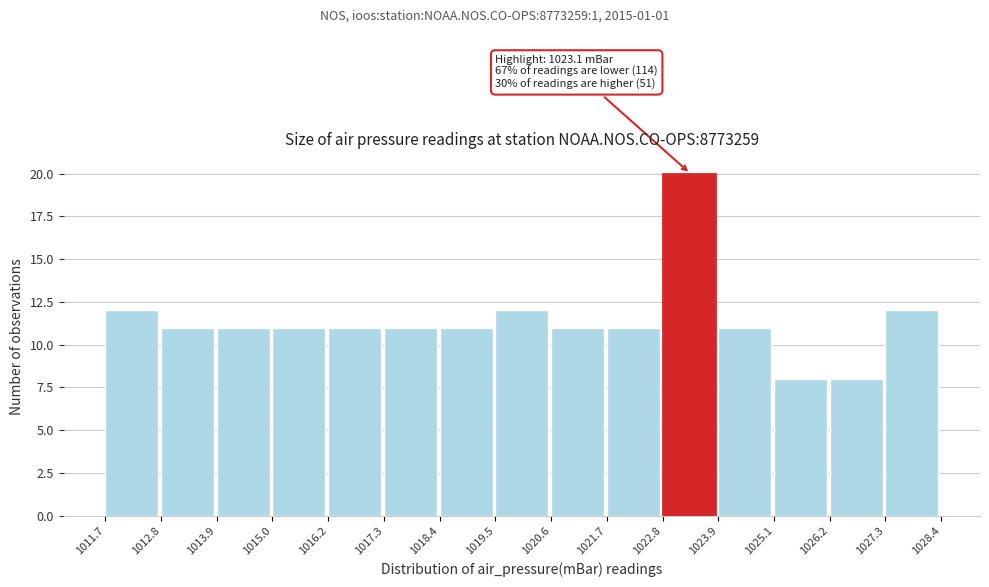

Over which range of the x-axis is the bar tallest?

1022.8 to 1023.9